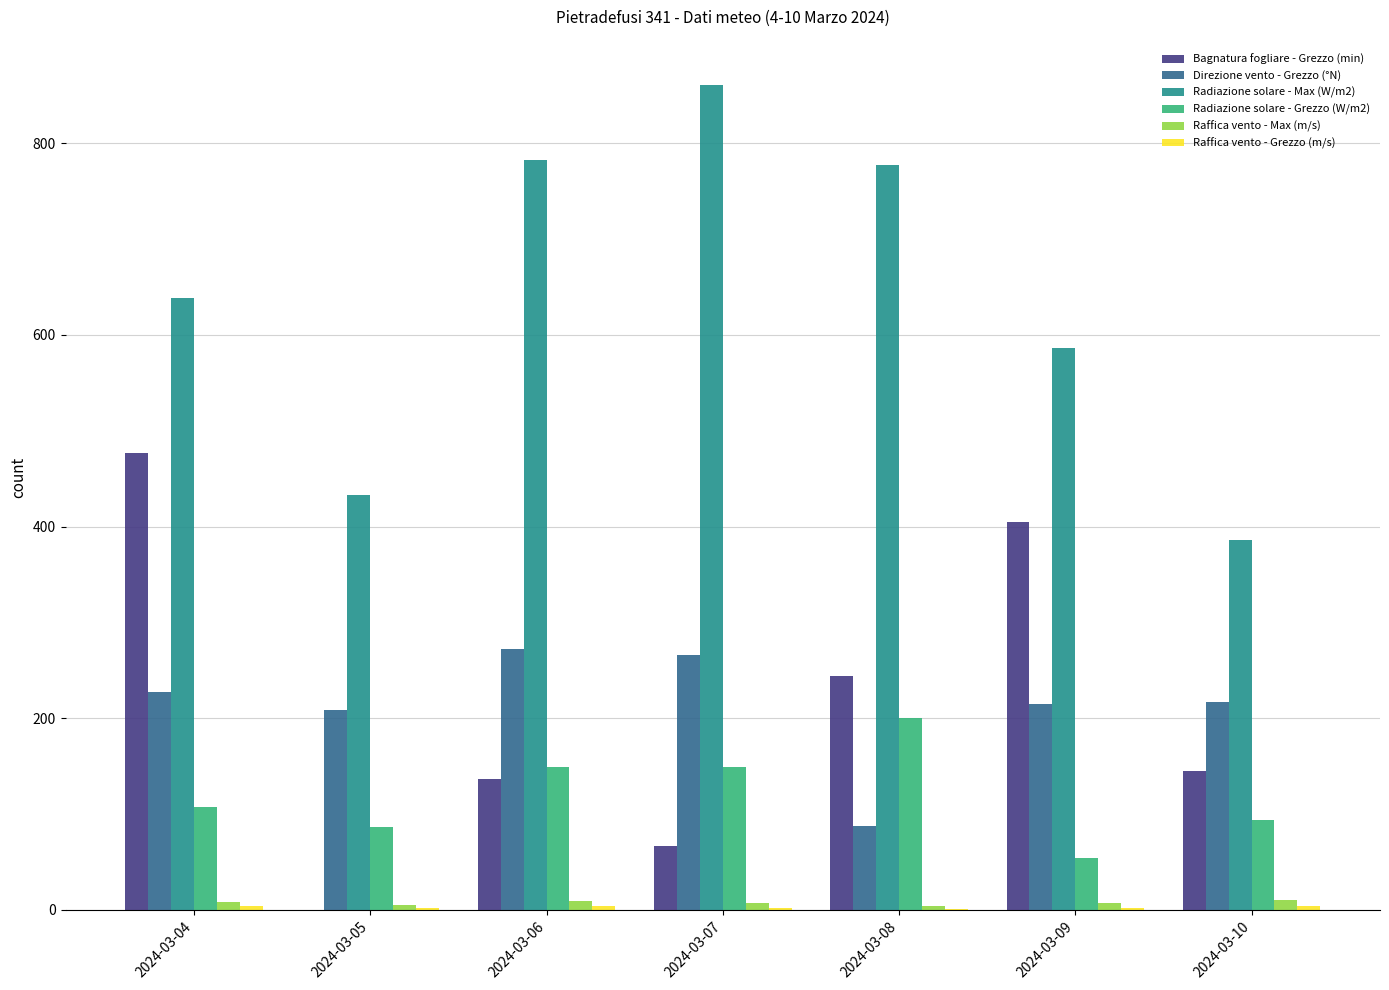

Which series has the largest total across all categories?

Radiazione solare - Max (W/m2)